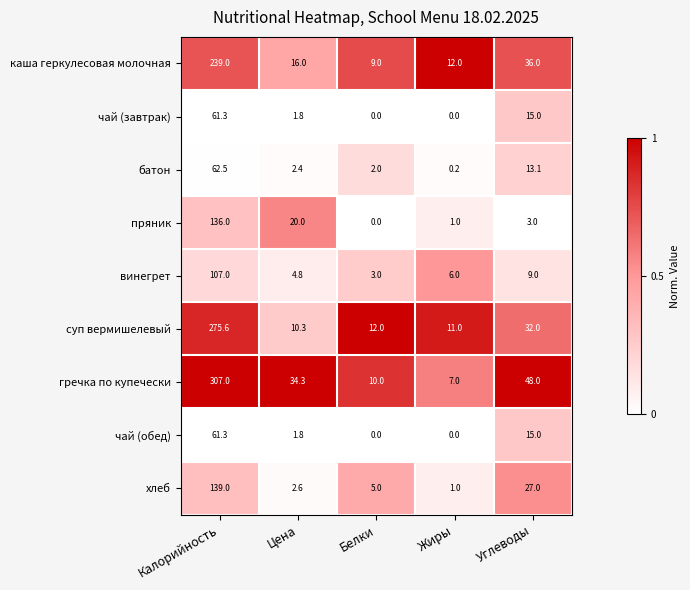

What is the average value of the гречка по купечески series?

81.3